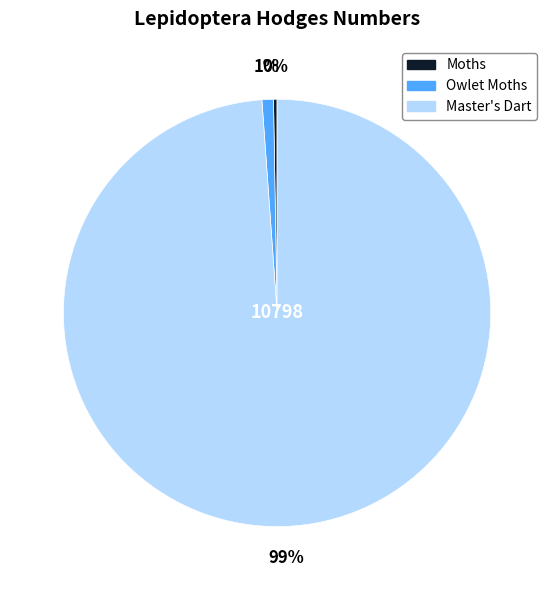

Which slice represents more than half of the pie?

Master's Dart